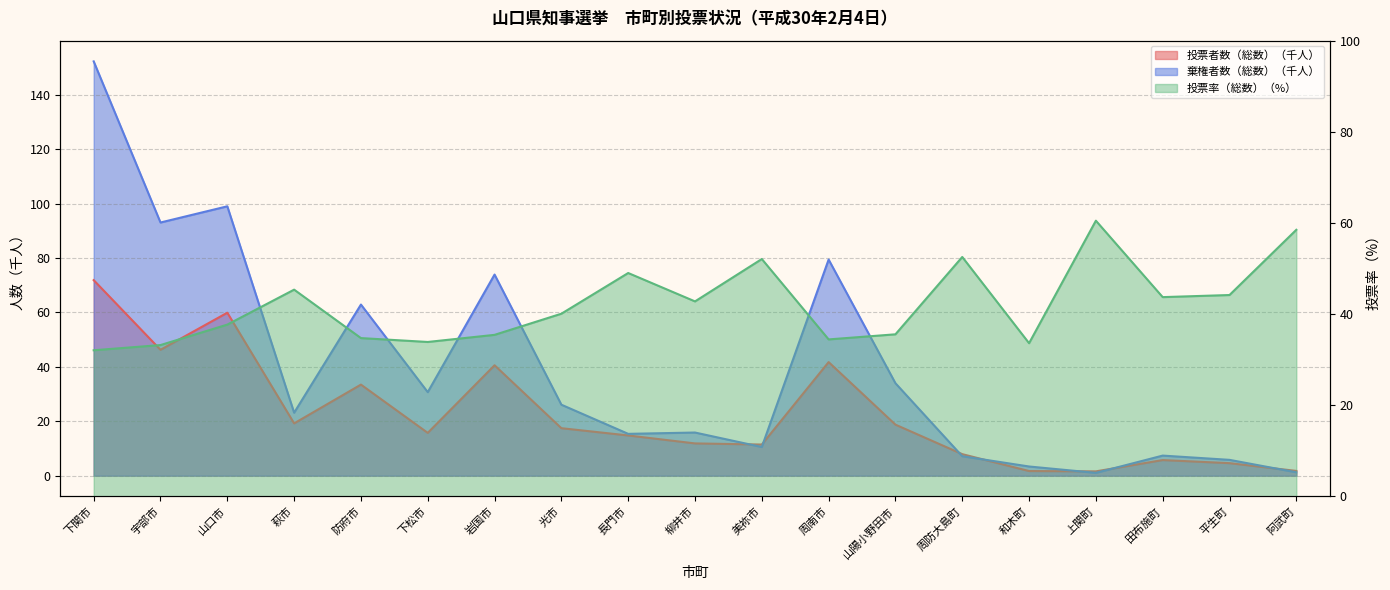

Rank the series at 美祢市 from highest to lowest value.

投票率（総数）, 投票者数（総数）, 棄権者数（総数）